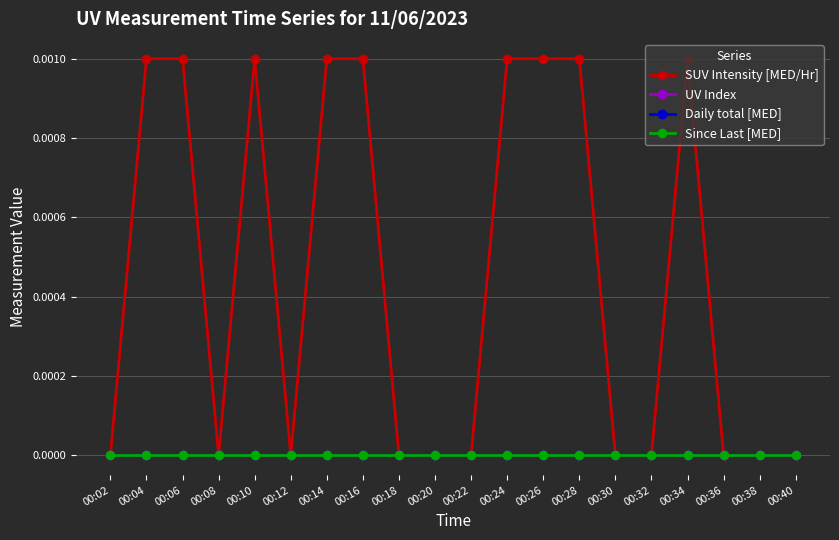

At which category is the sum across all series the highest?

00:04